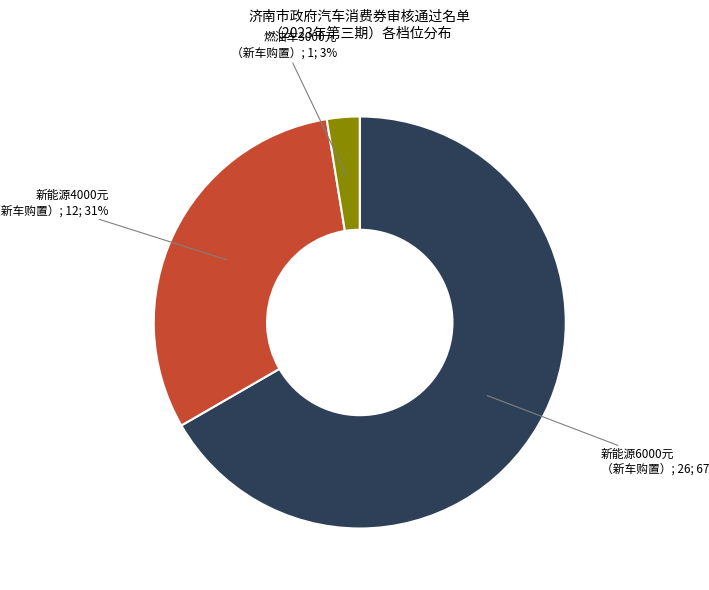

Count the number of slices in the pie.

3